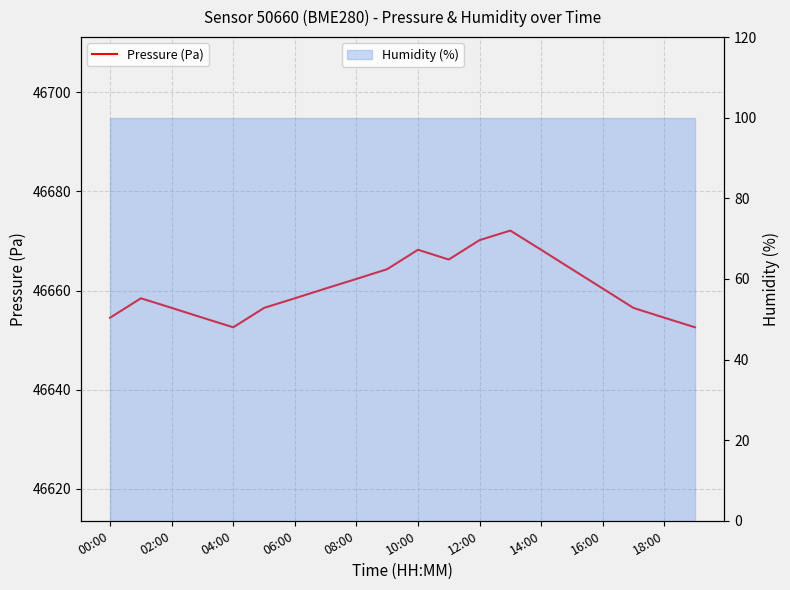

Which has a higher value, 15 or 06:00?

15